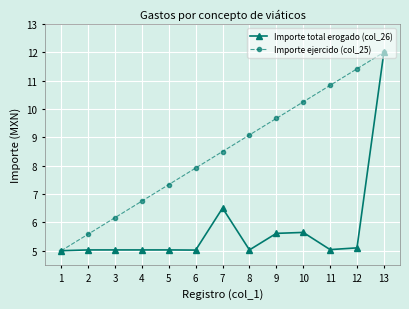

What is the maximum value shown in the chart?

12.0